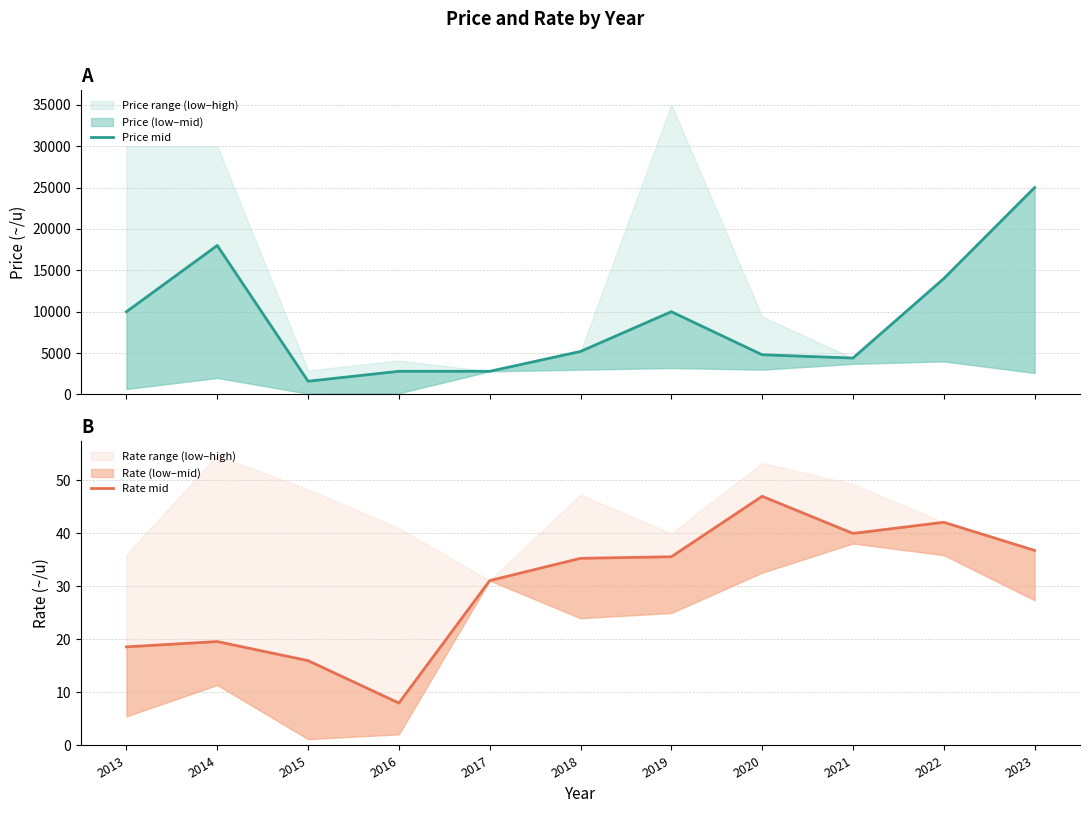

Is the value of Price mid at 2021 greater than the value of Rate mid at 2015?

Yes